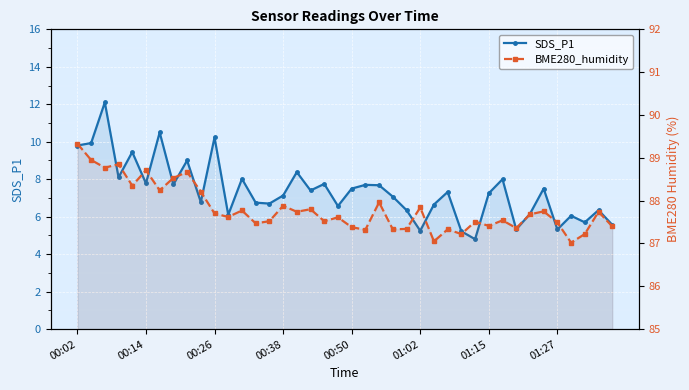

Which category has the highest value in the BME280_humidity series?

00:02